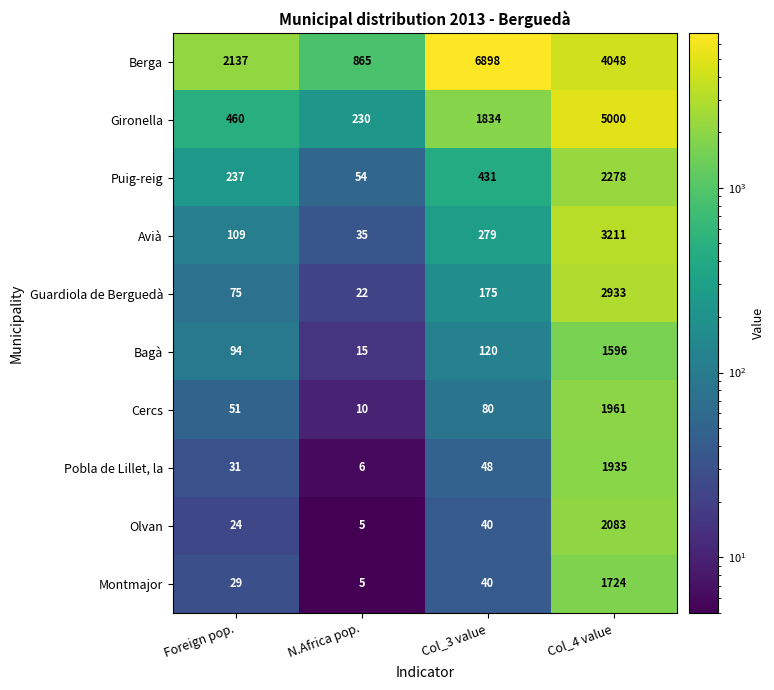

What is the spread (max minus min) of values at Col_4 value?

3404